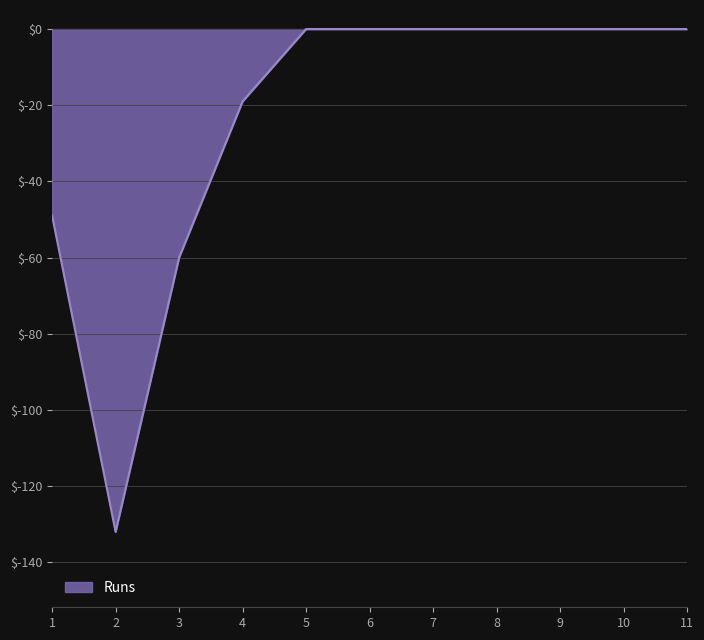

The chart shows a value of 0 at 7. True or false?

True